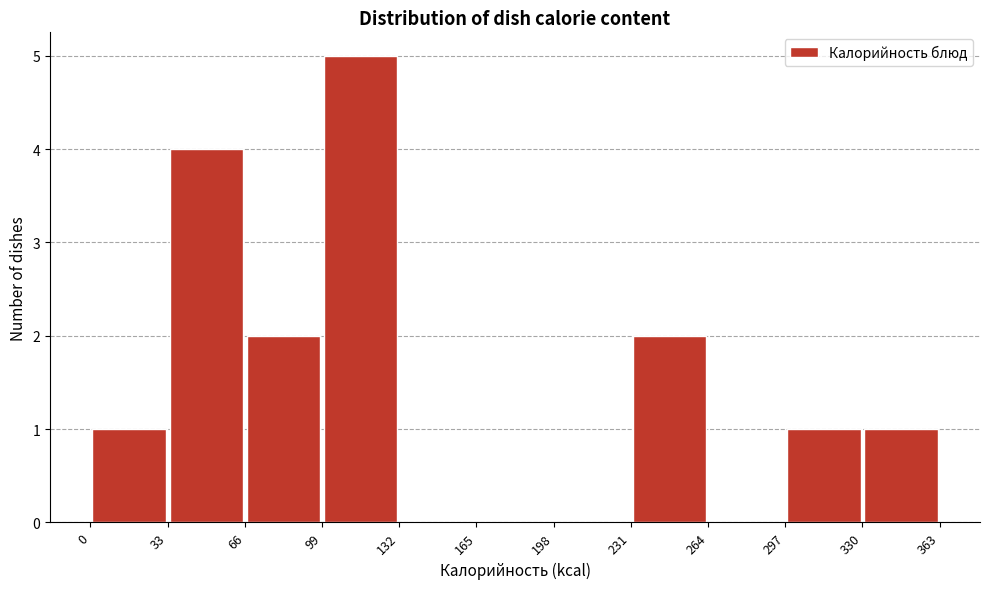

Reading left to right, list every bar in this chart as the range it spans on the x-axis followed by its height. The values are not printed on the chart, so give them approximately, as read against the axis.

0 to 33: 1
33 to 66: 4
66 to 99: 2
99 to 132: 5
132 to 165: 0
165 to 198: 0
198 to 231: 0
231 to 264: 2
264 to 297: 0
297 to 330: 1
330 to 363: 1